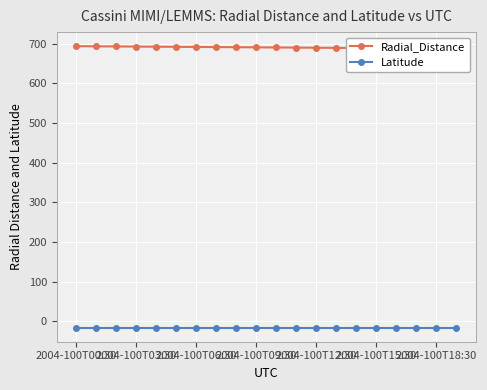

At which category is the sum across all series the highest?

2004-100T00:30